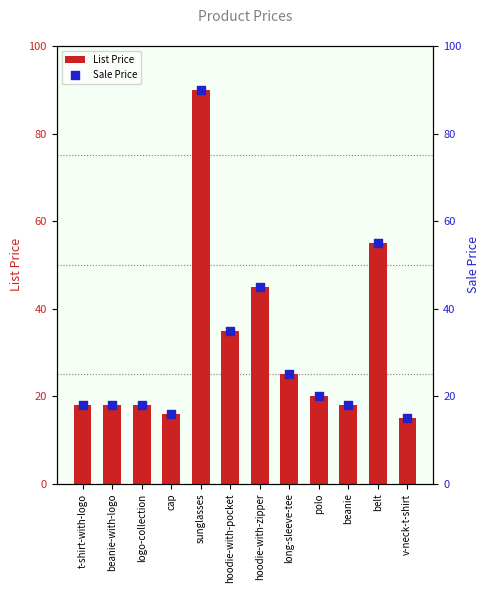

Which series has the largest total across all categories?

List Price